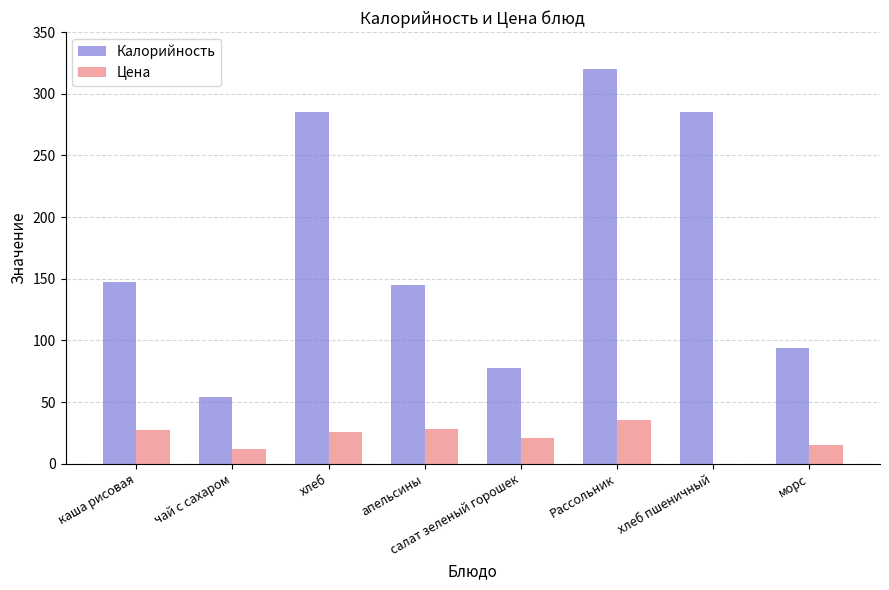

How many values in Цена are above zero?

7